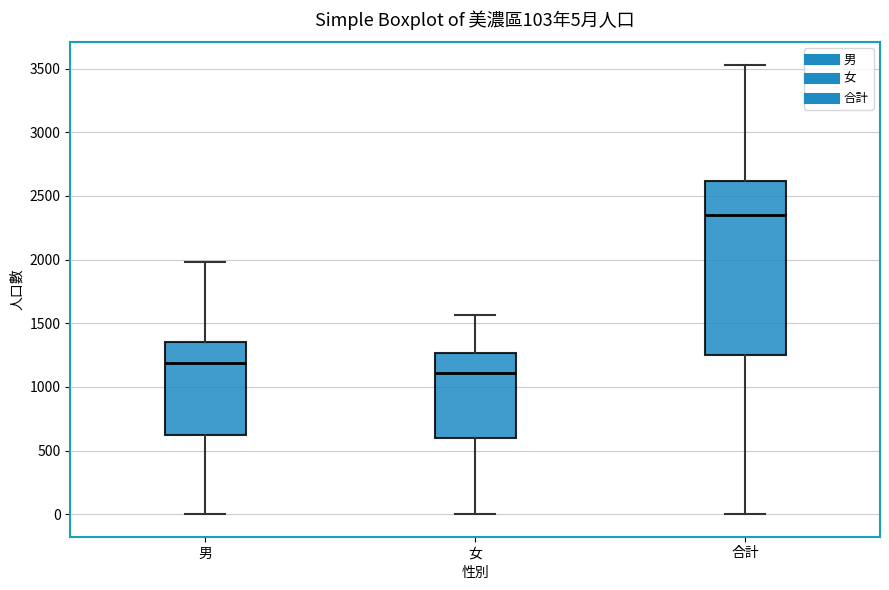

Which box has the highest median line?

合計